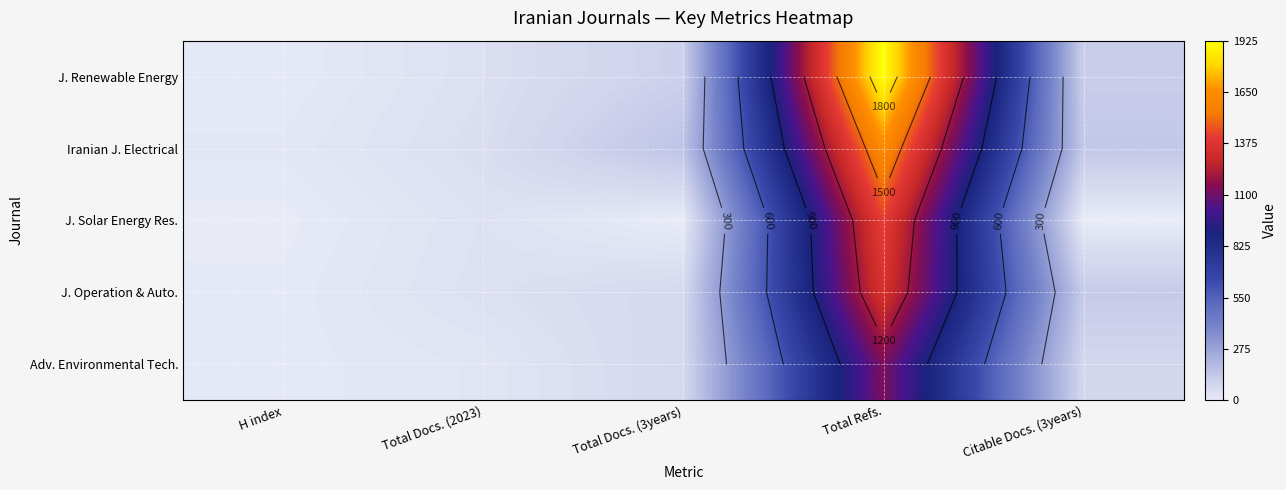

Which series has the largest total across all categories?

J. Renewable Energy